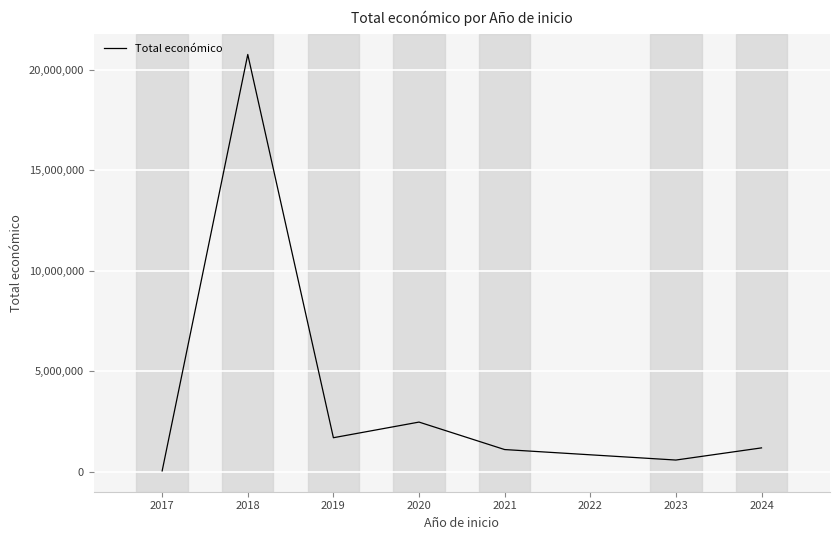

Which category has the lowest value across all series?

2017